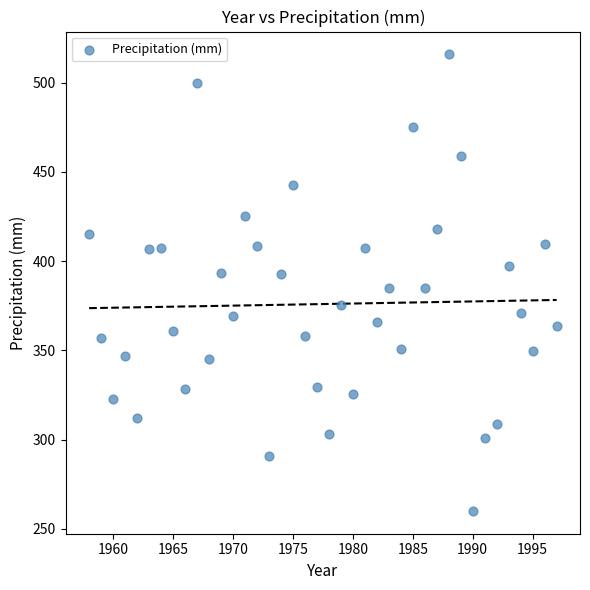

What is the range of X values (max minus min)?

39.0